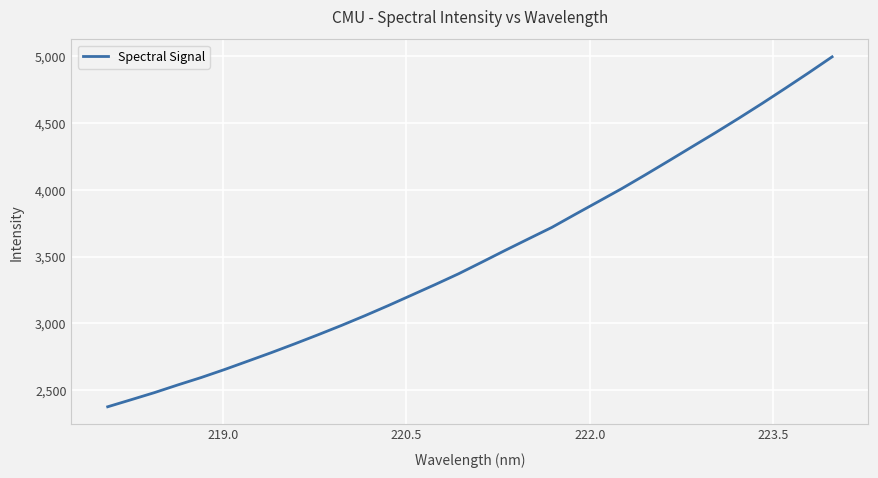

What is the smallest value displayed?

2373.8